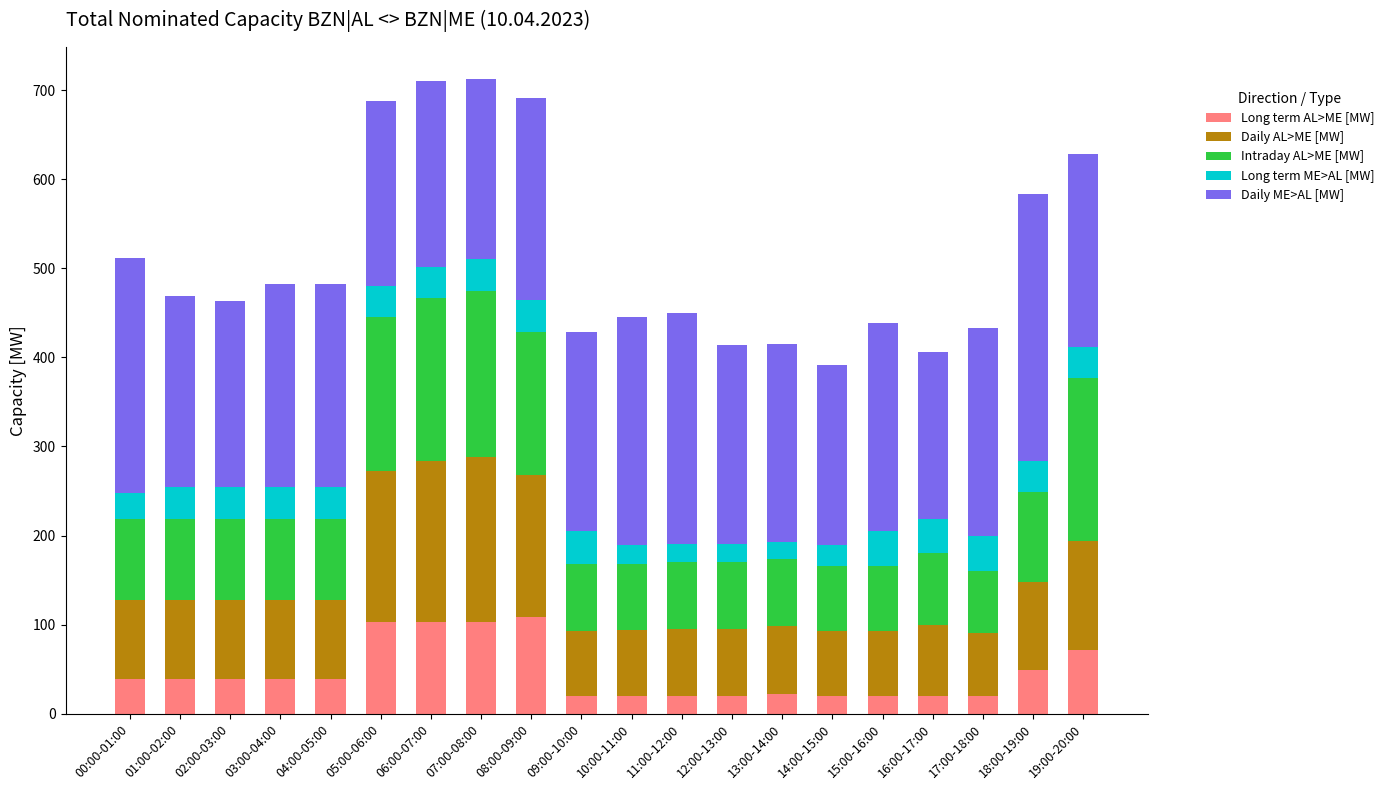

What is the difference between the second highest and minimum values in the Long term AL>ME [MW] series?

83